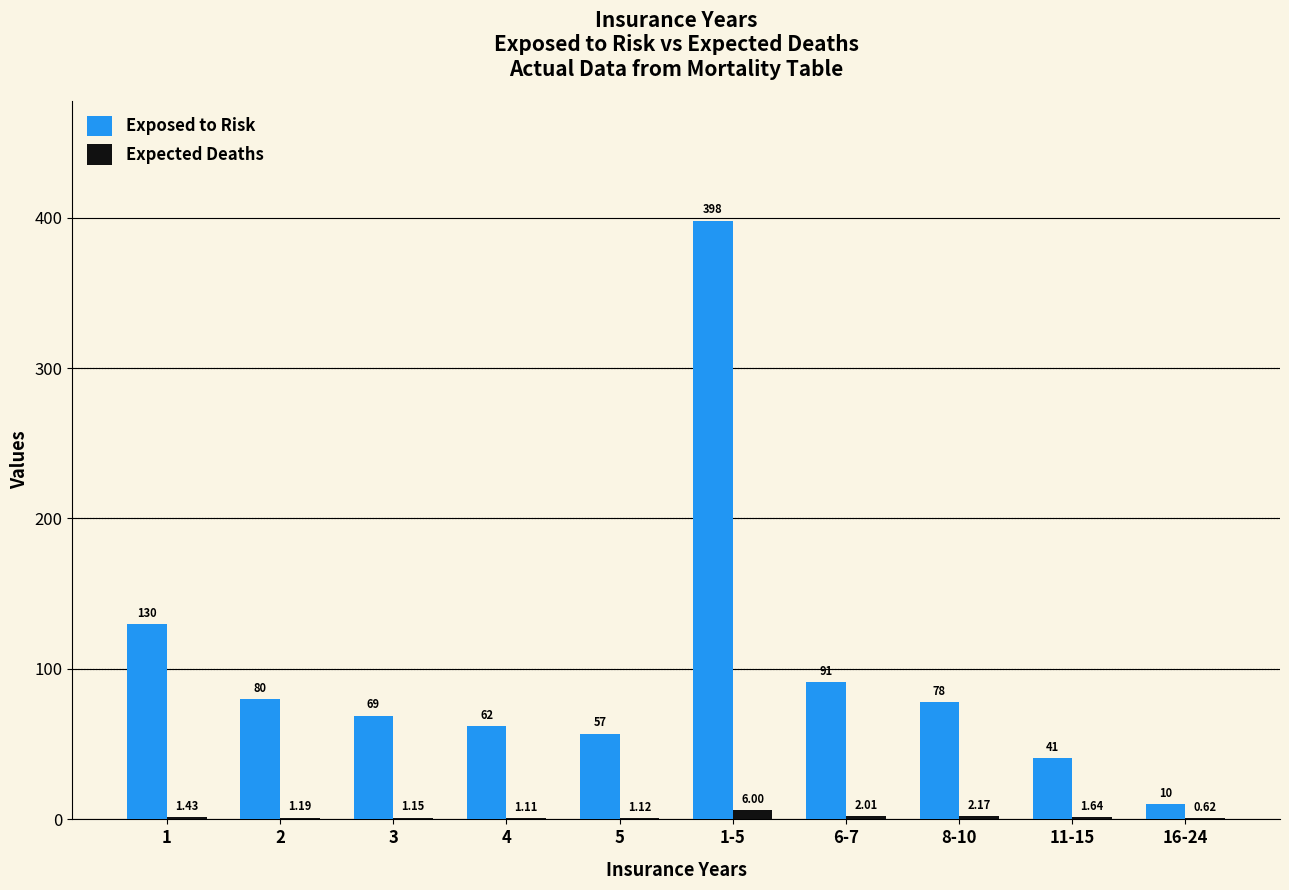

Is the value of Exposed to Risk at 5 greater than the value of Expected Deaths at 2?

Yes